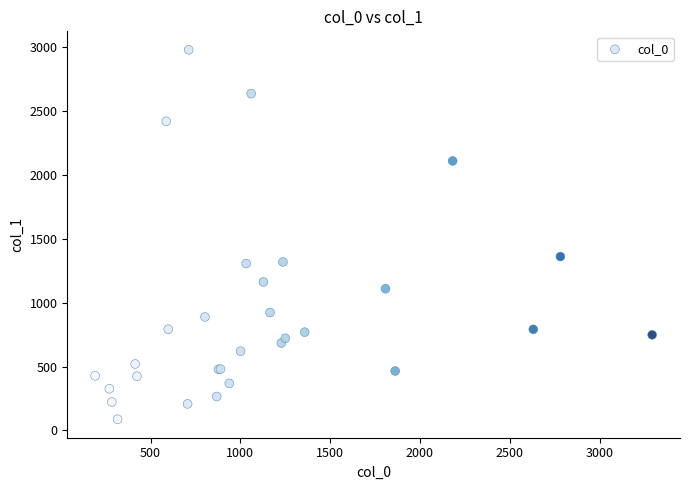

What Y value in the scatter plot is closest to 1533?

1361